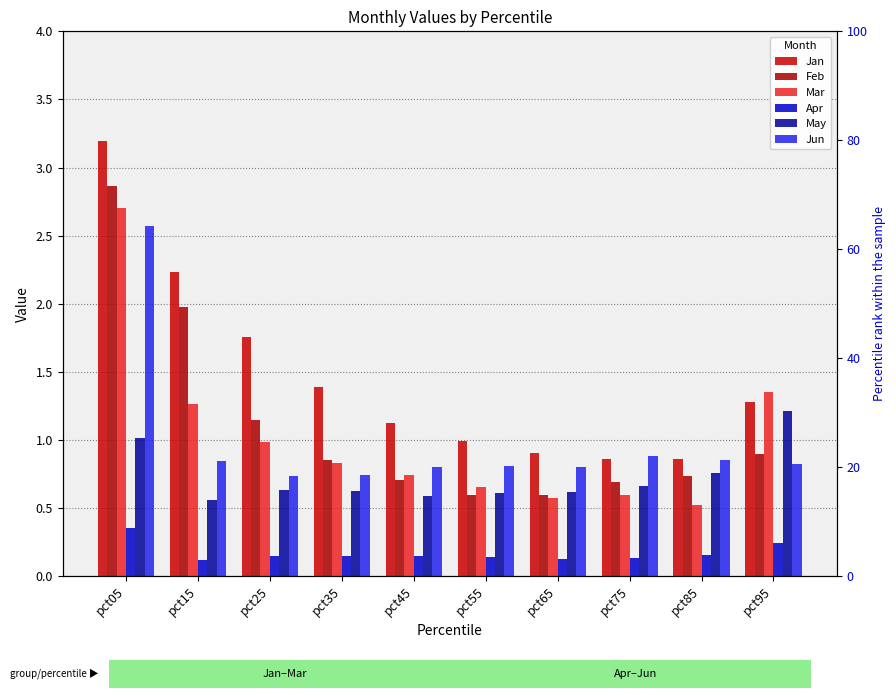

The value of May at pct65 is 0.3. True or false?

False